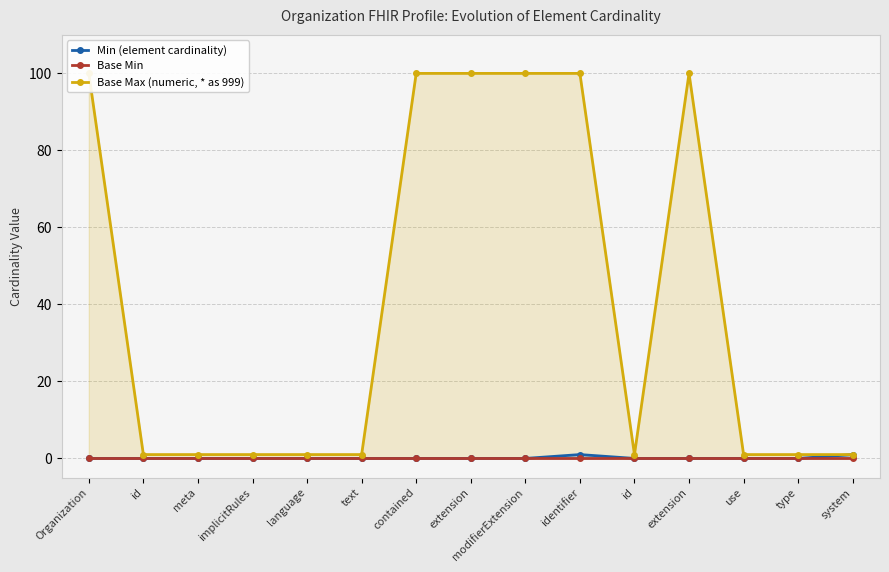

Rank the series by their maximum value, from highest to lowest.

Base Max (numeric, * as 999), Min (element cardinality), Base Min